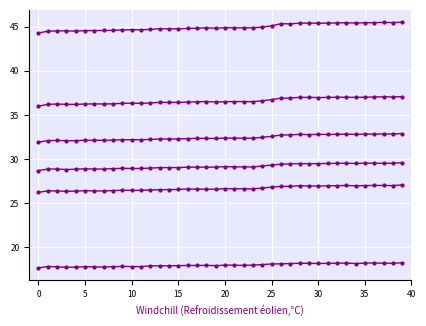

What is the label of the 23rd point from the right?

17